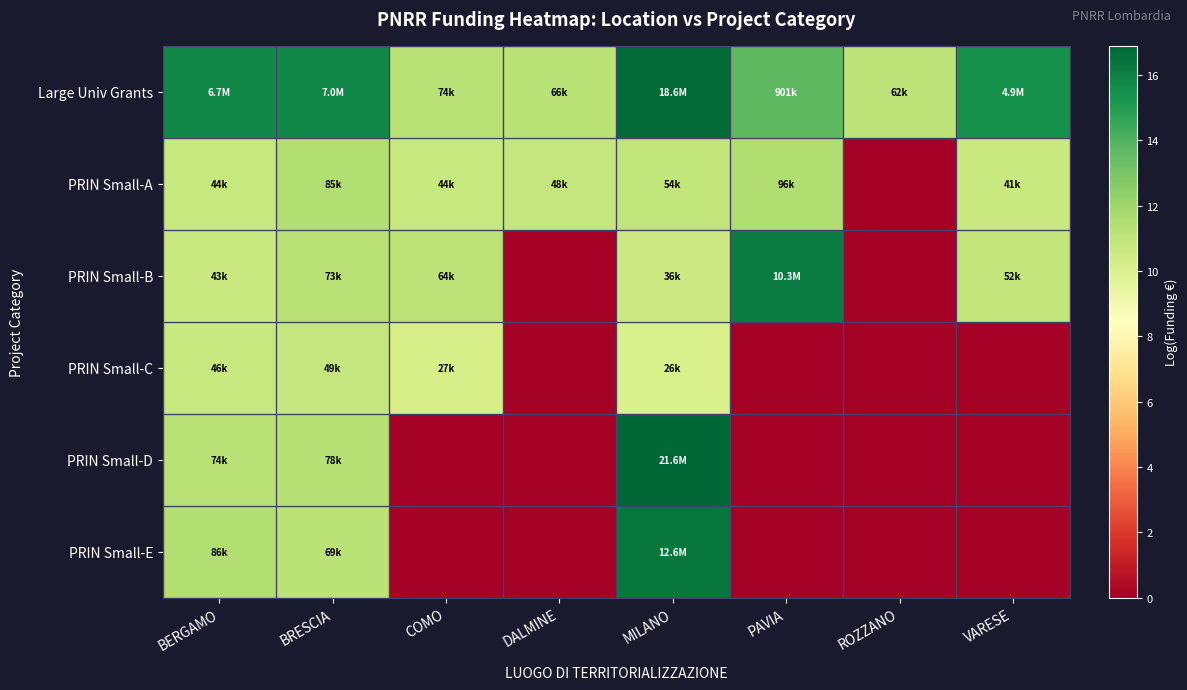

Between COMO and DALMINE, which is larger?

COMO